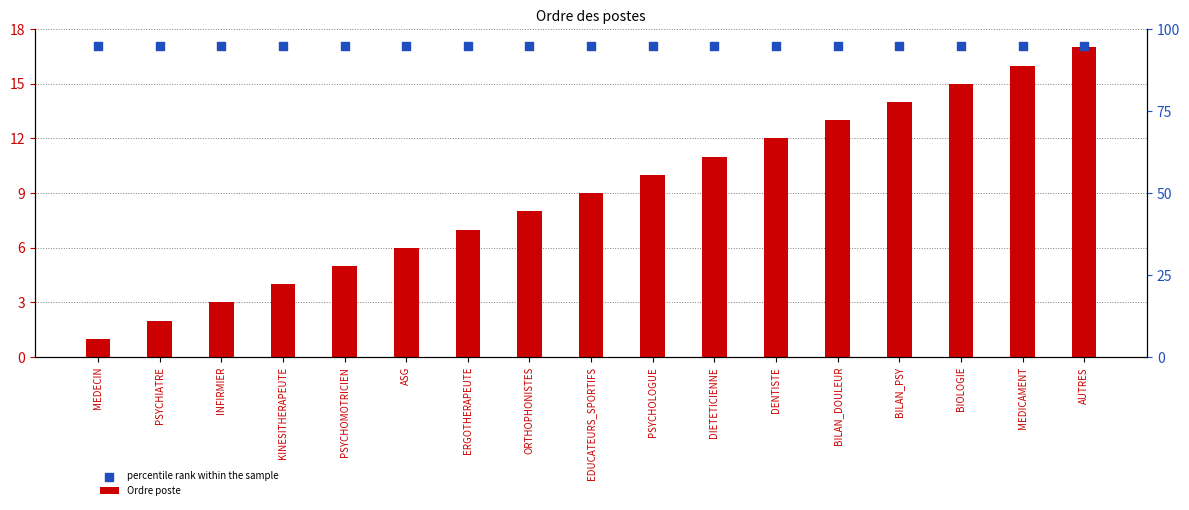

Which series has the largest Y range (max minus min)?

Ordre poste